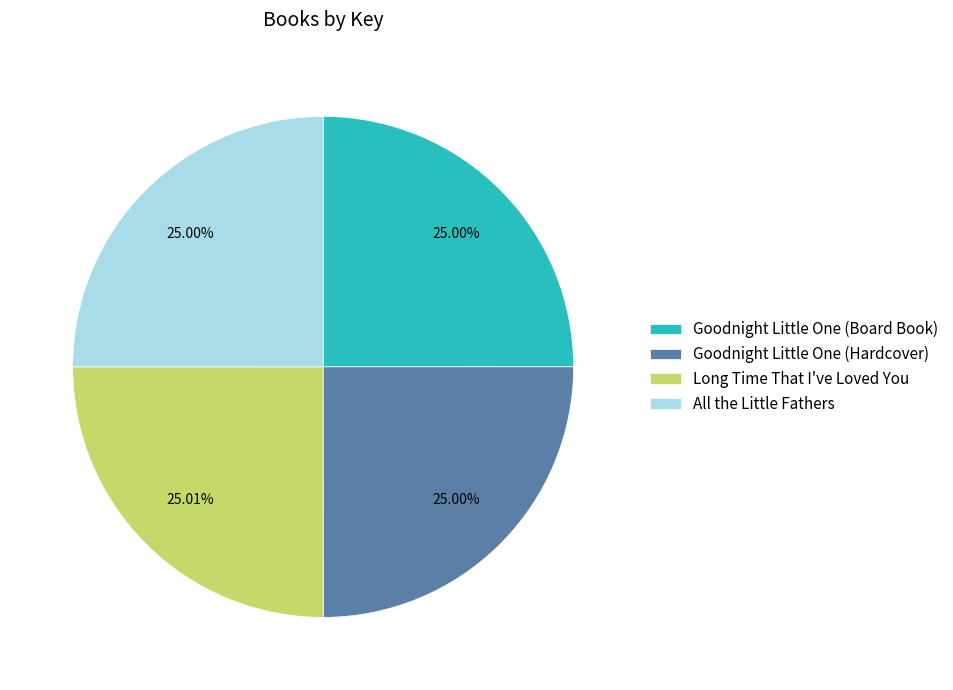

What is the ratio of the value at Goodnight Little One (Board Book) to the value at All the Little Fathers?

1.0